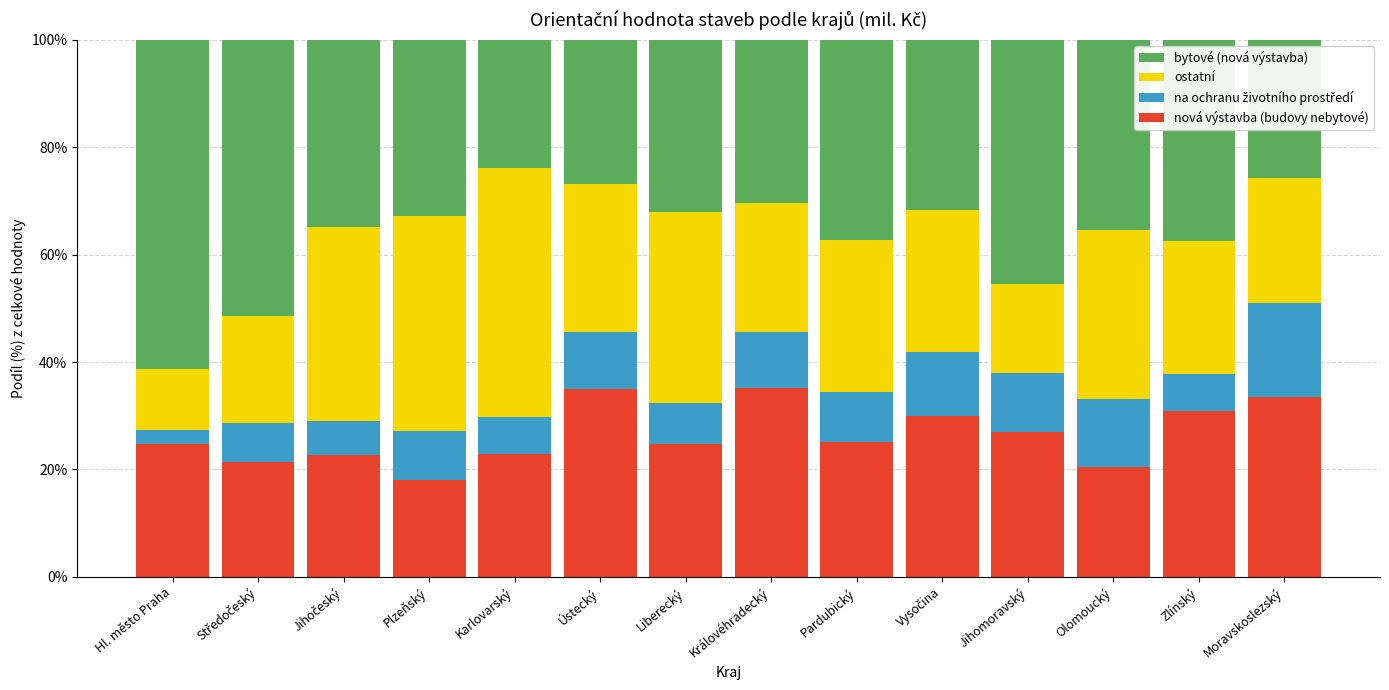

What is the sum of the nová výstavba (budovy nebytové) values at Ústecký and Hl. město Praha?

59.8